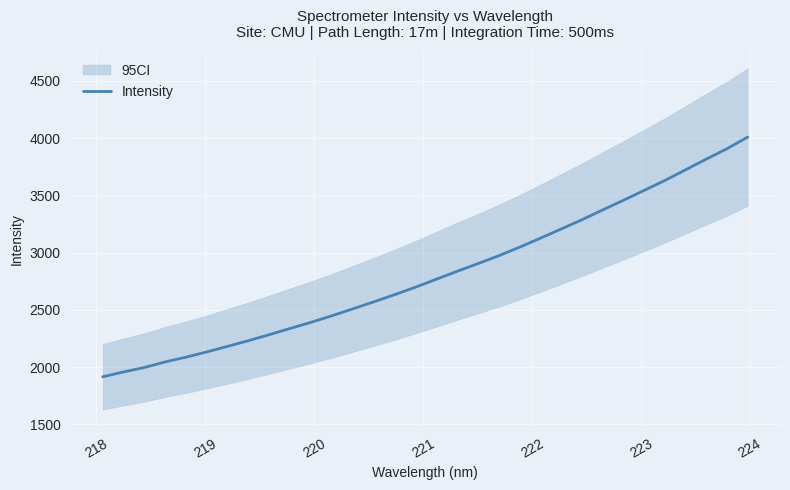

True or false: the data has more than 0 interior local peaks.

False